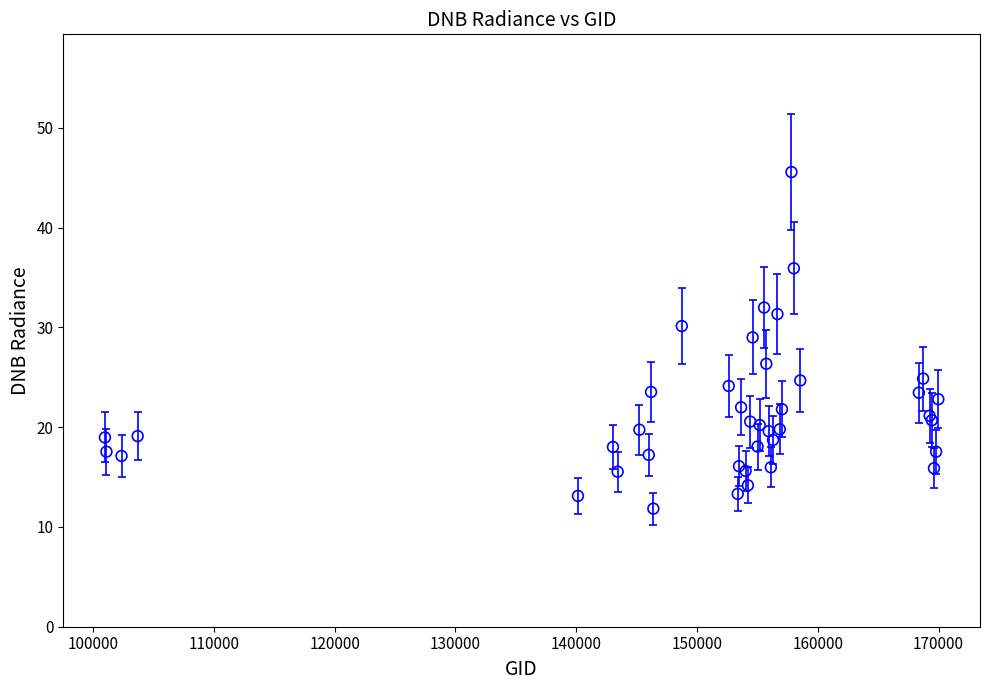

What Y value in the scatter plot is closest to 28?

29.0